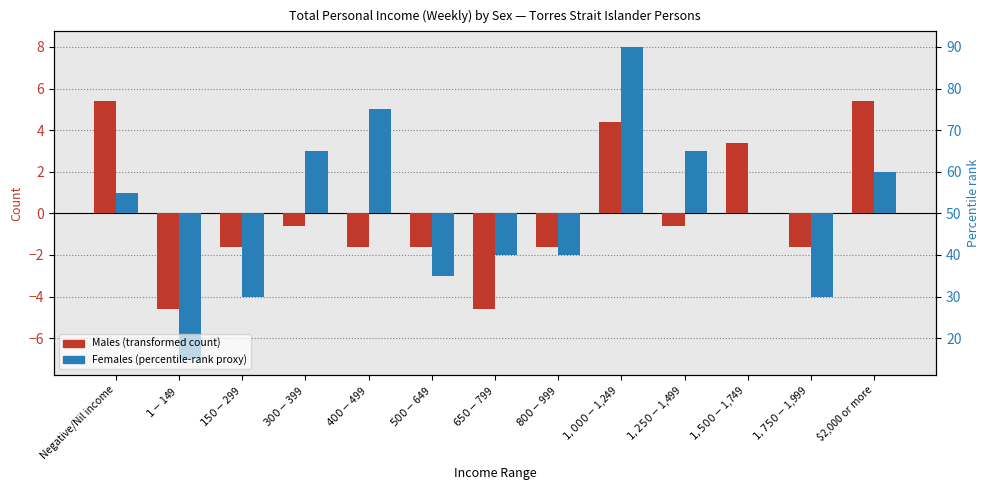

List the series in order of their peak value, highest first.

Females (percentile-rank proxy), Males (transformed count)